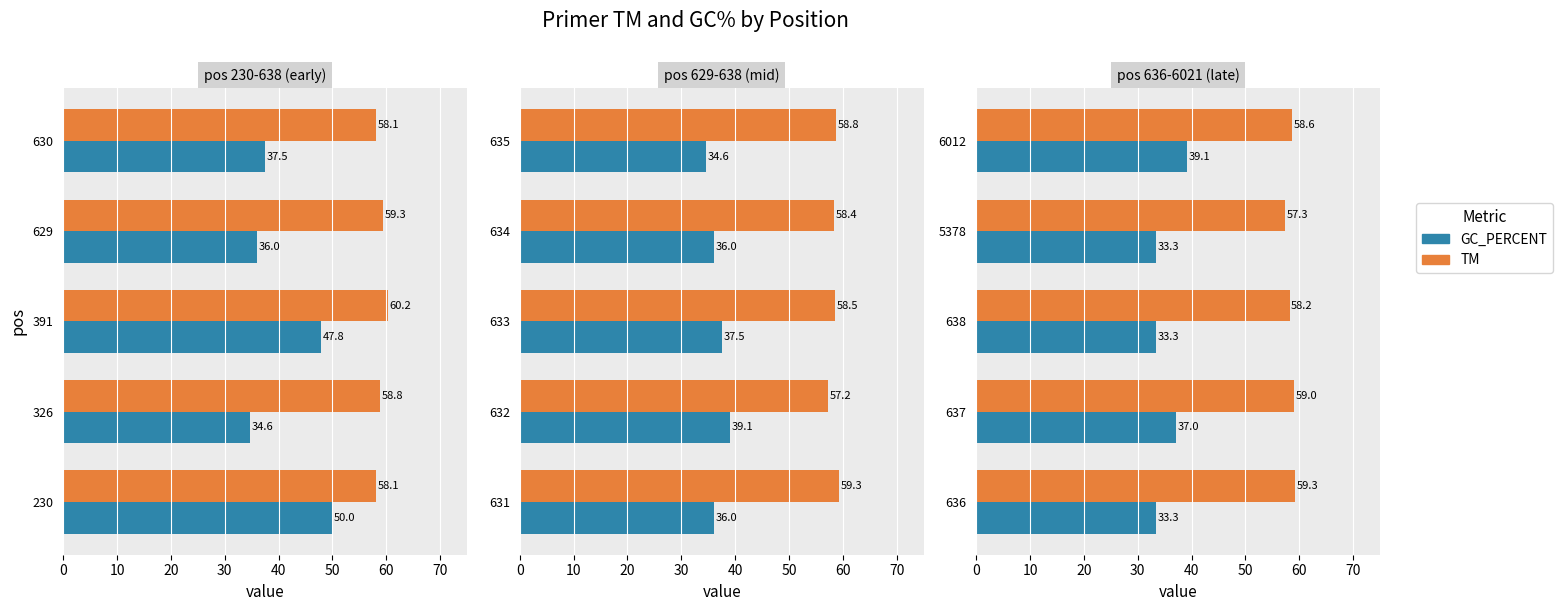

What are all the series names shown in the legend?

TM, GC_PERCENT